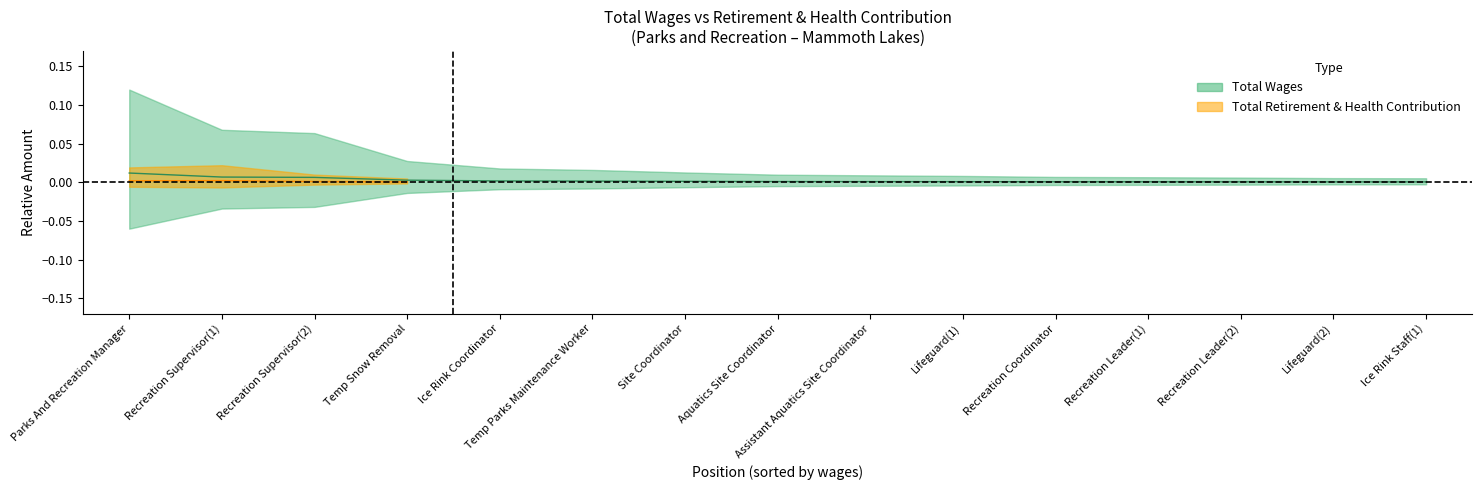

What position from the left is Aquatics Site Coordinator?

8